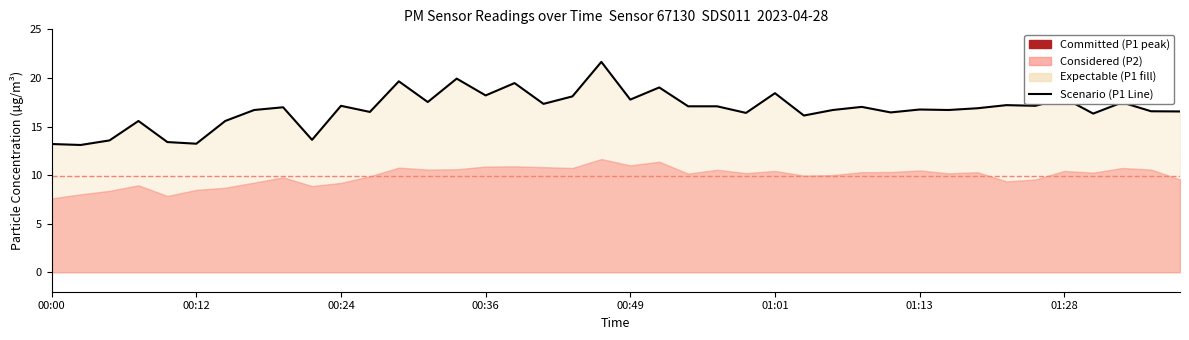

What is the label of the 26th point from the left?

01:01